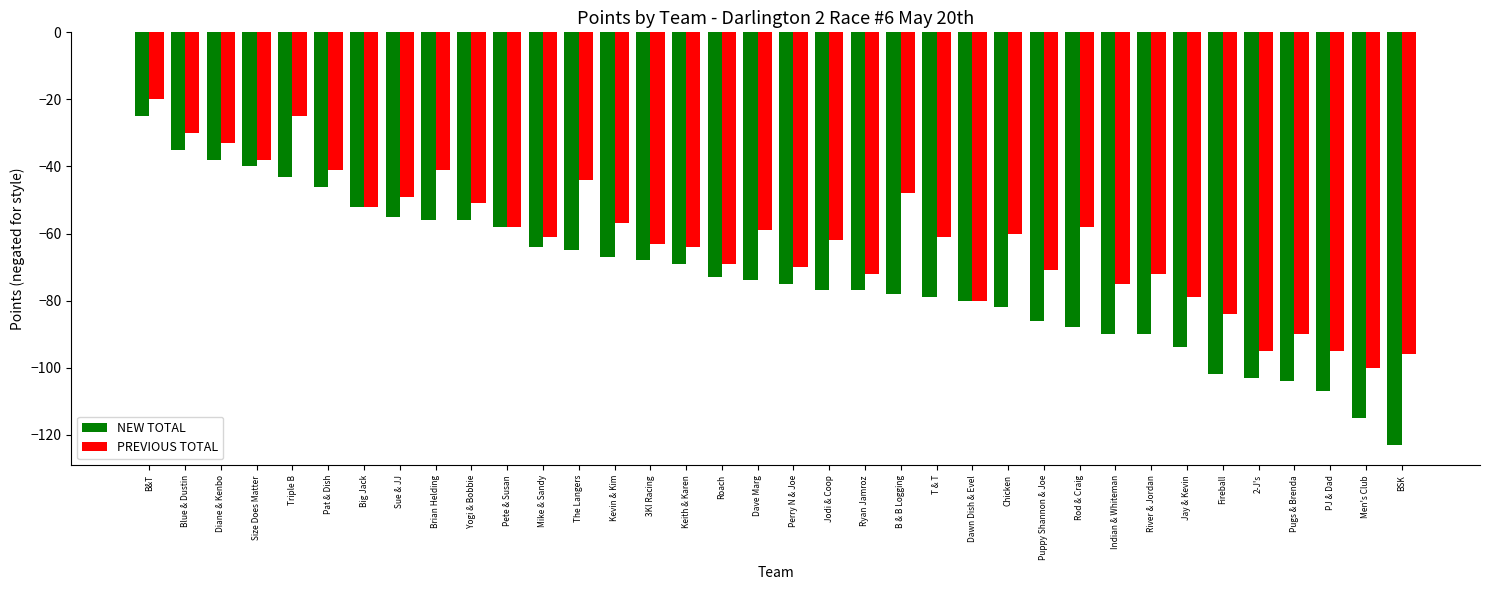

What is the spread (max minus min) of values at Mike & Sandy?

3